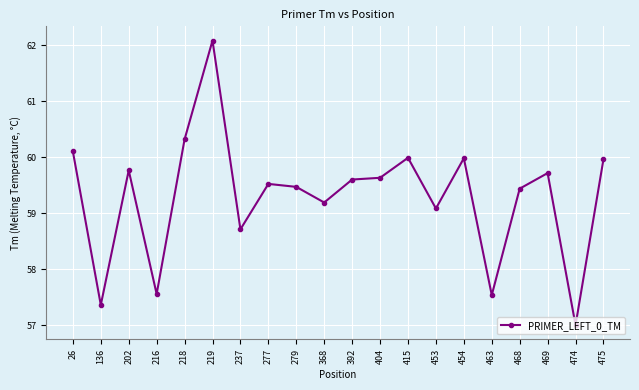

Where does the data first go above 59?

26